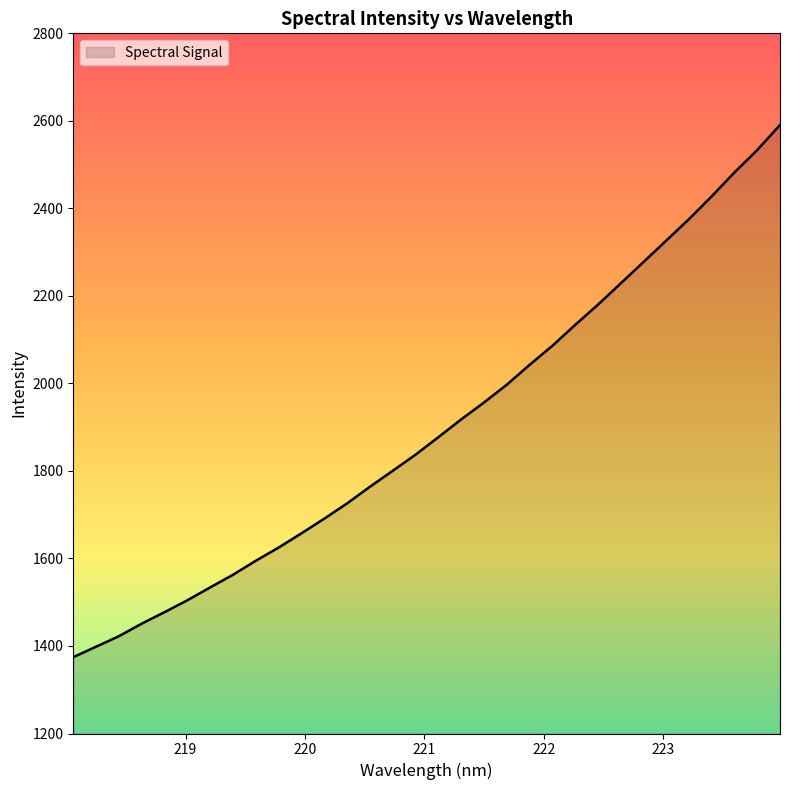

What is the difference between the maximum and minimum values?

1216.0